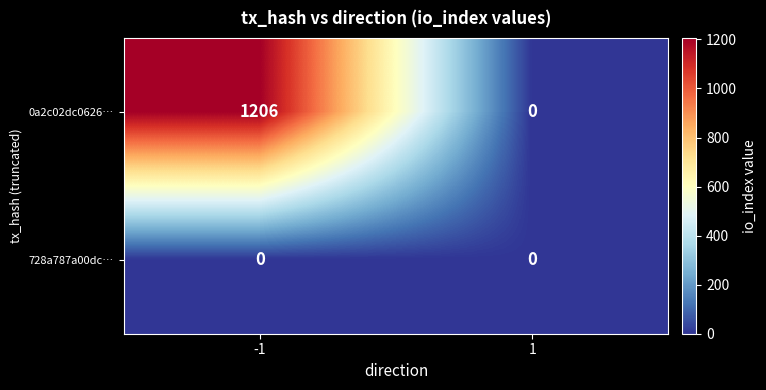

Which series changed the most between -1 and 1?

0a2c02dc0626…